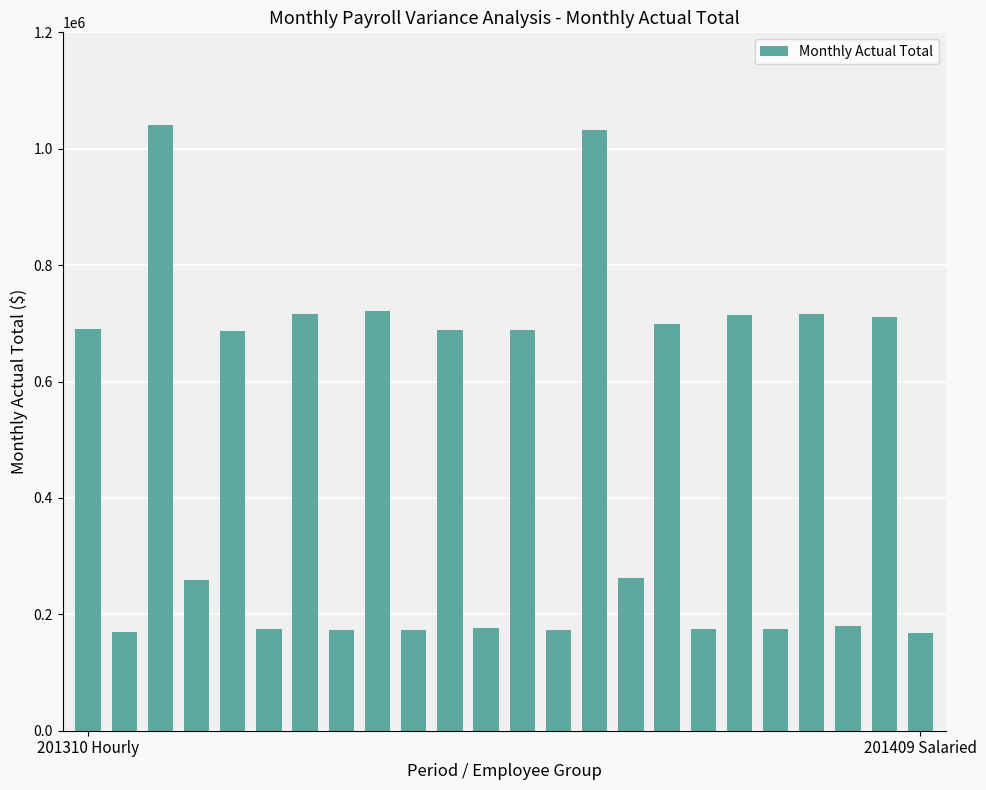

What is the value of the 18th bar from the left?

174537